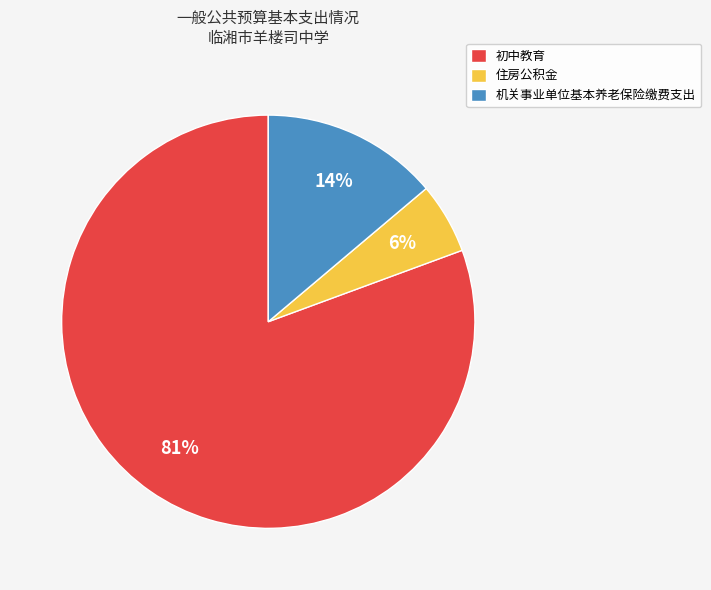

Does 机关事业单位基本养老保险缴费支出 account for over 50% of the chart?

No